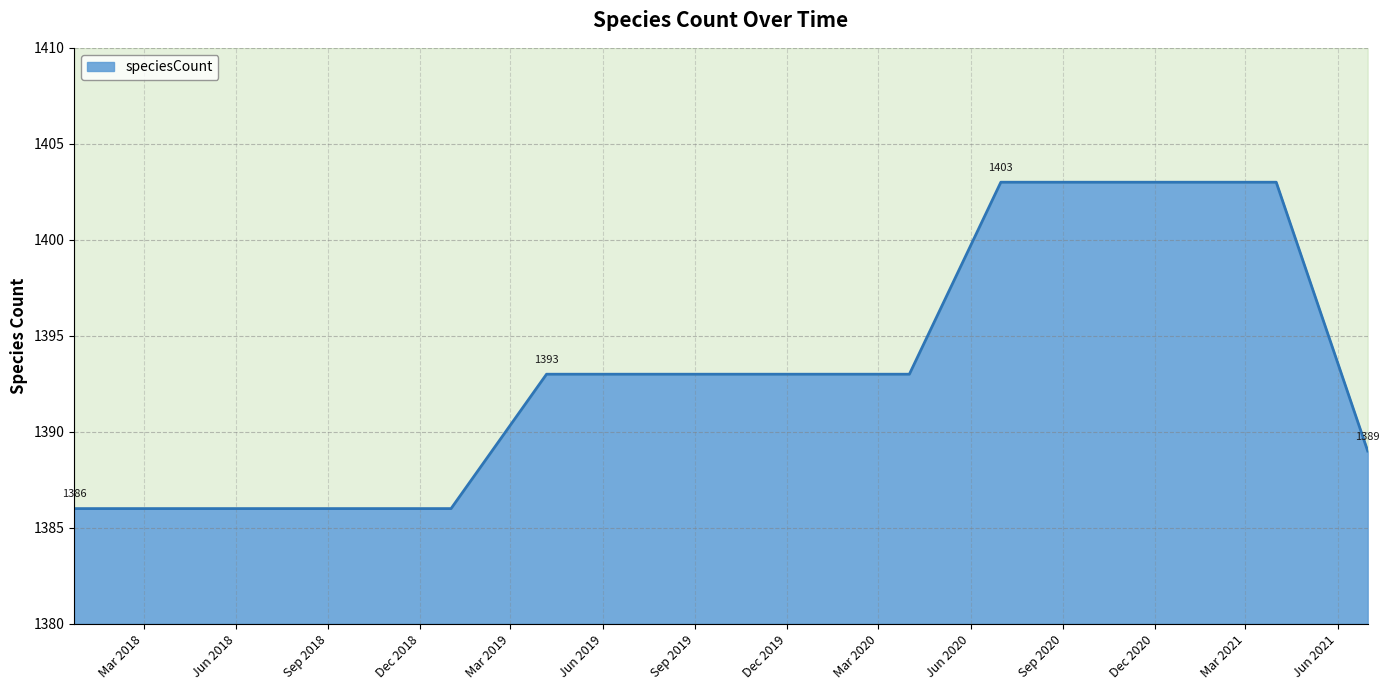

What is the minimum value shown in the chart?

1386